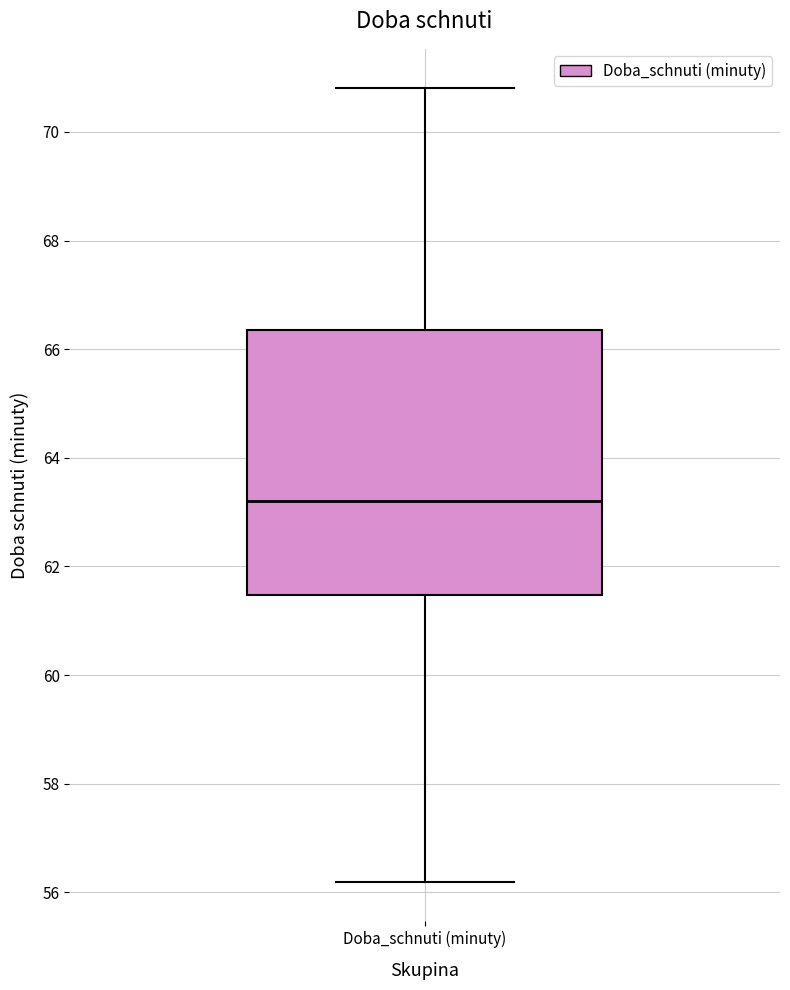

Read this box plot against the y-axis: the position of the median line, the range covered by the box, and the ends of both whiskers. The values are not printed on the chart, so give them approximately, as read against the axis.

median 63.2, box 61.4 to 66.4, whiskers 56.2 to 70.8